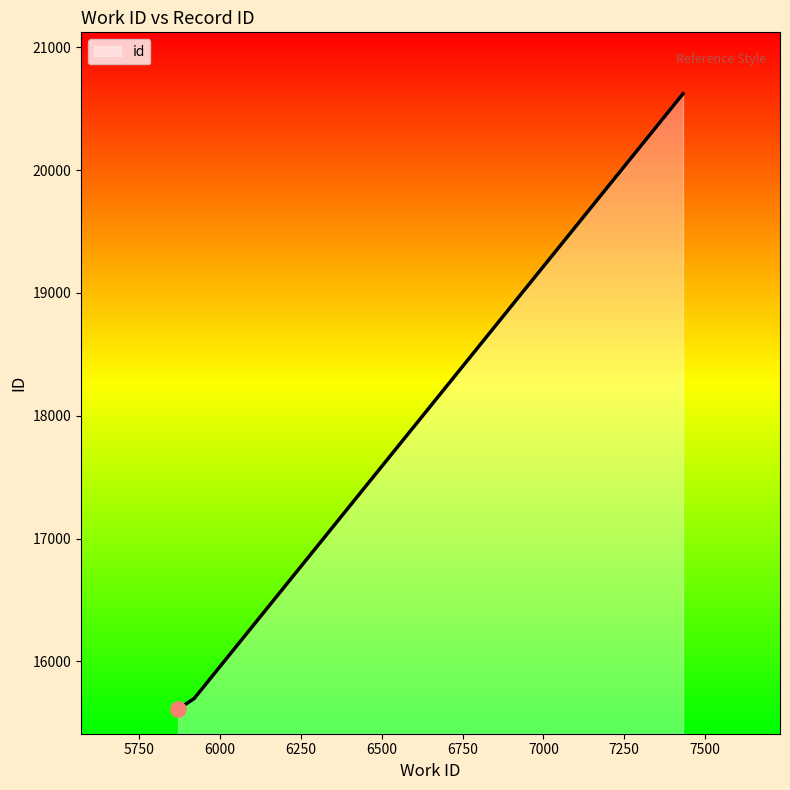

True or false: there are more than 2 points higher than both neighbors.

False